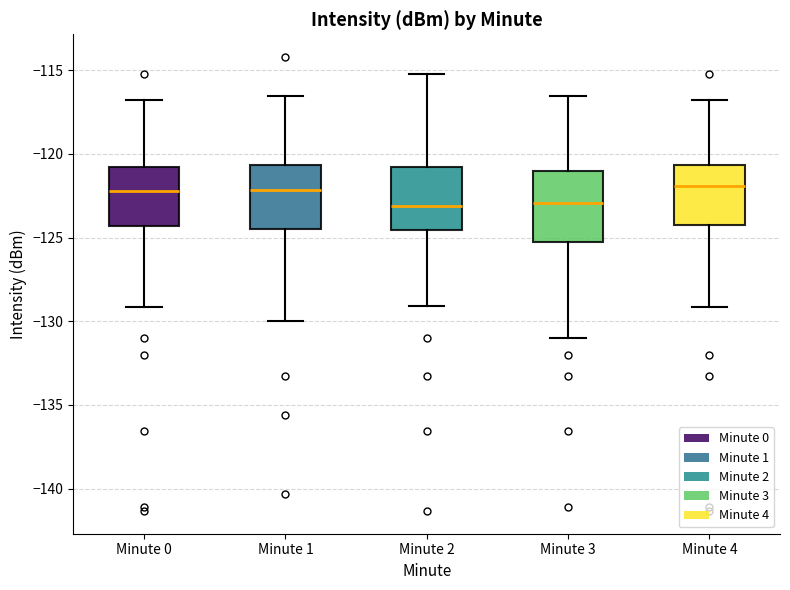

Reading left to right, transcribe this box plot: for each box, give where its median line is, the range the box spans, and where its two whiskers end, as read against the y-axis. The values are not printed on the chart, so give them approximately, as read against the axis.

Minute 0: median -122.0, box -124.5 to -121.0, whiskers -129.0 to -117.0
Minute 1: median -122.0, box -124.5 to -120.5, whiskers -130.0 to -116.5
Minute 2: median -123.0, box -124.5 to -121.0, whiskers -129.0 to -115.0
Minute 3: median -123.0, box -125.5 to -121.0, whiskers -131.0 to -116.5
Minute 4: median -122.0, box -124.5 to -120.5, whiskers -129.0 to -117.0